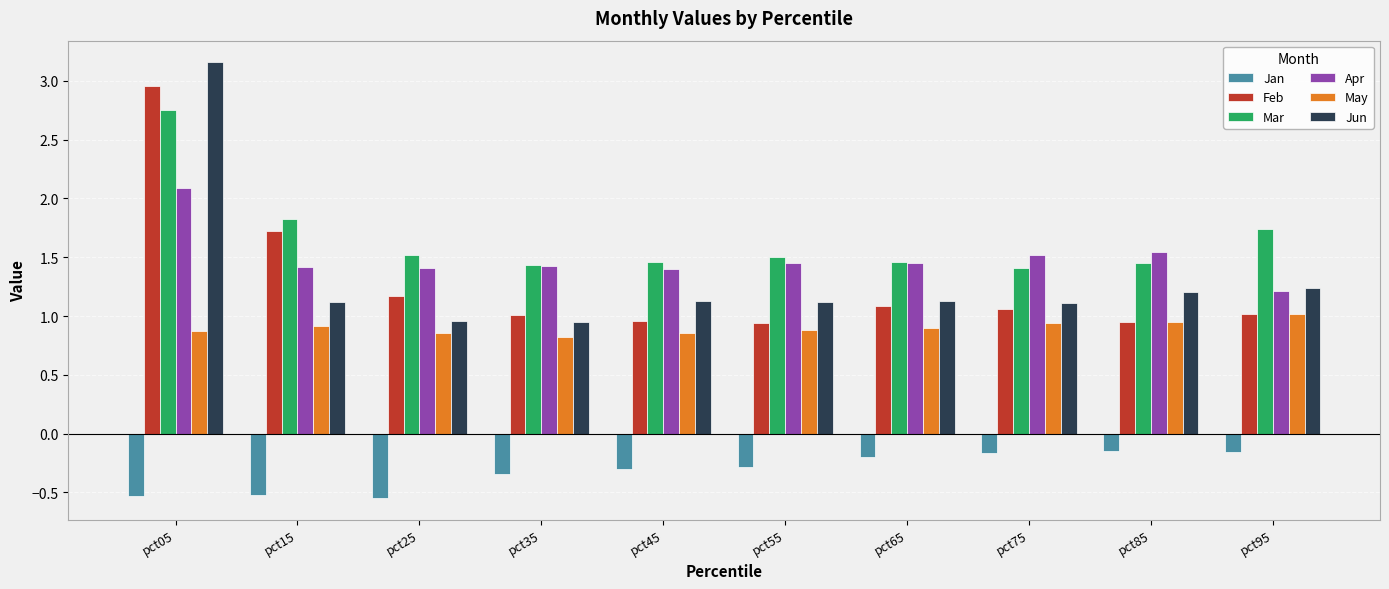

What is the difference between the highest and lowest values at pct15?

2.3